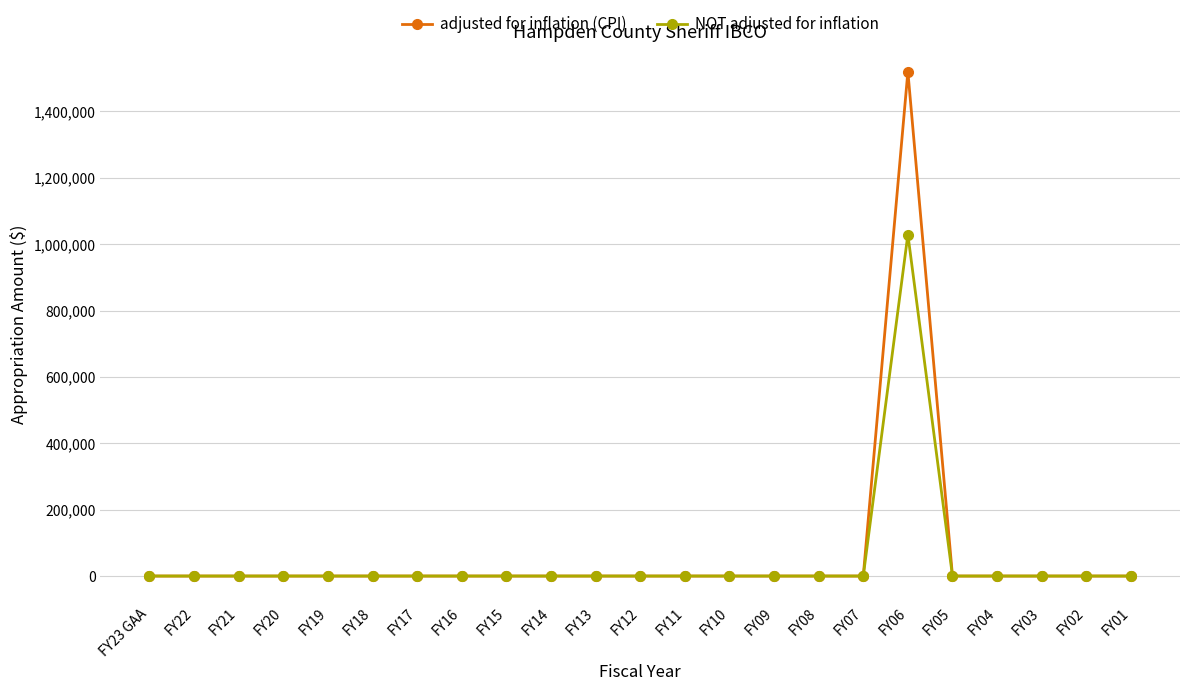

Reading left to right, what are all the values shown in this chart?

adjusted for inflation (CPI): 0	0	0	0	0	0	0	0	0	0	0	0	0	0	0	0	0	1519583	0	0	0	0	0
NOT adjusted for inflation: 0	0	0	0	0	0	0	0	0	0	0	0	0	0	0	0	0	1029048	0	0	0	0	0